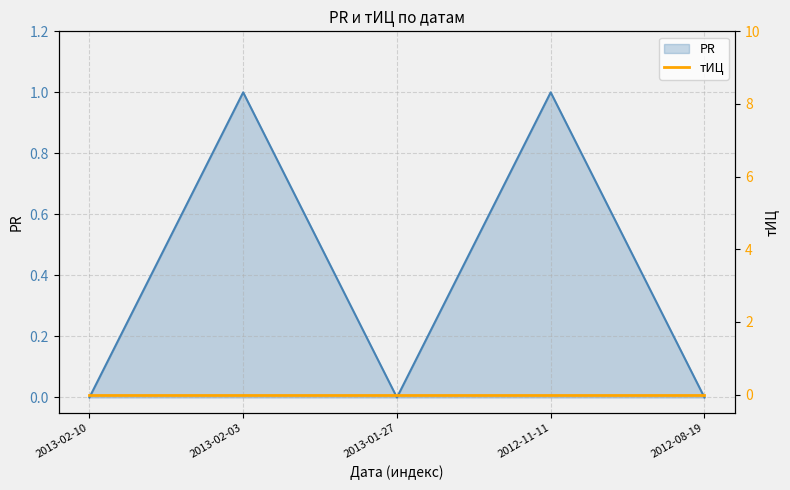

Count the values in the range 0 to 1.

5